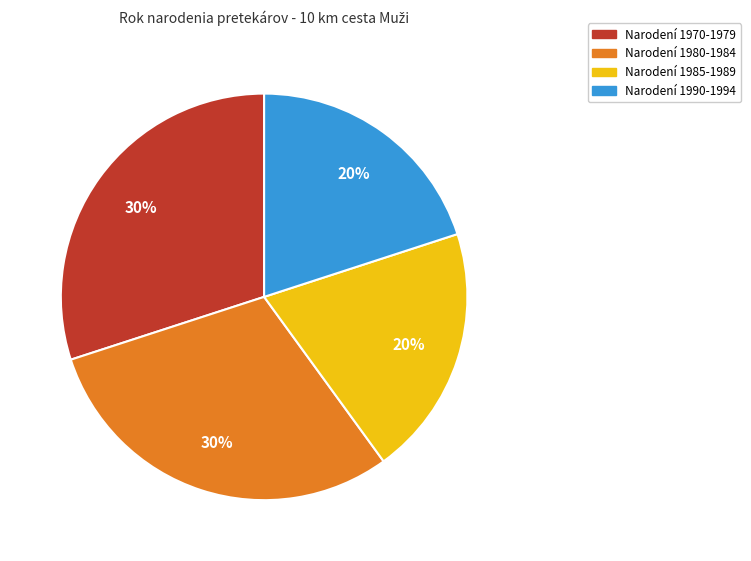

Approximately how many times larger is the value at Narodení 1985-1989 compared to Narodení 1970-1979?

0.7